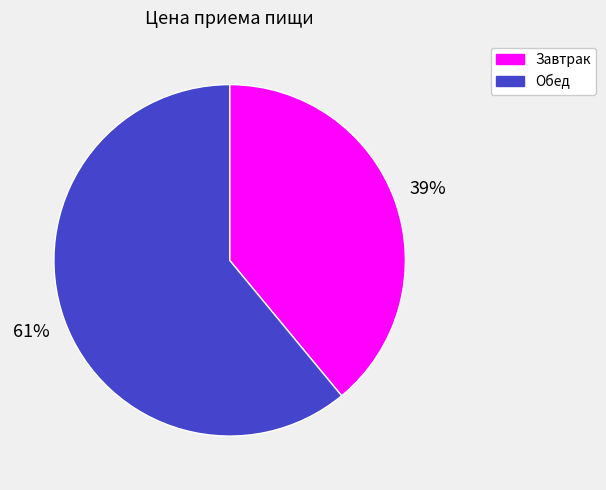

Is Завтрак the majority of the pie?

No